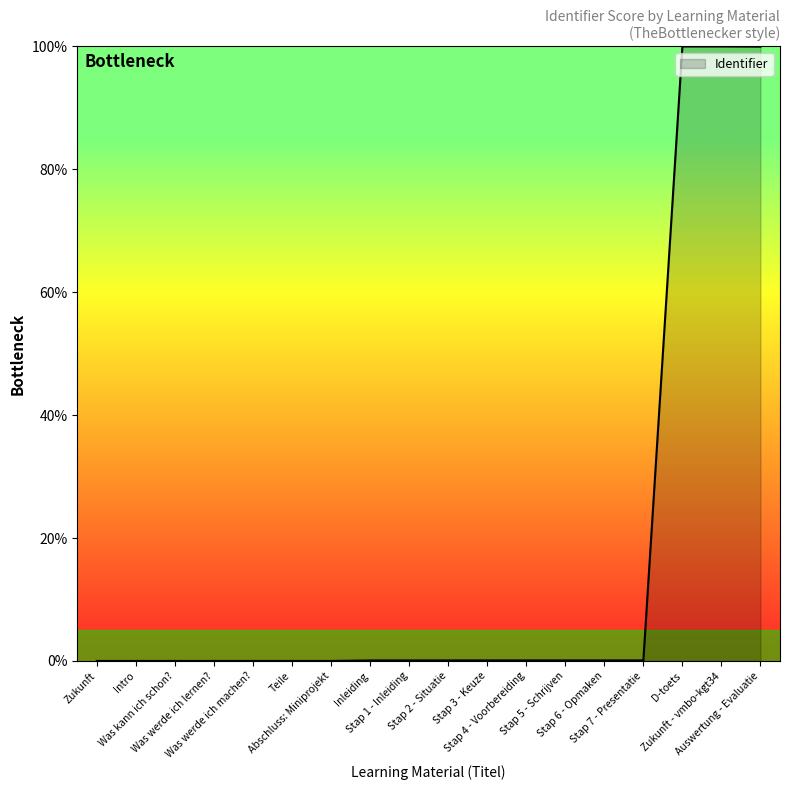

Does the chart display data point markers on the line(s)?

No